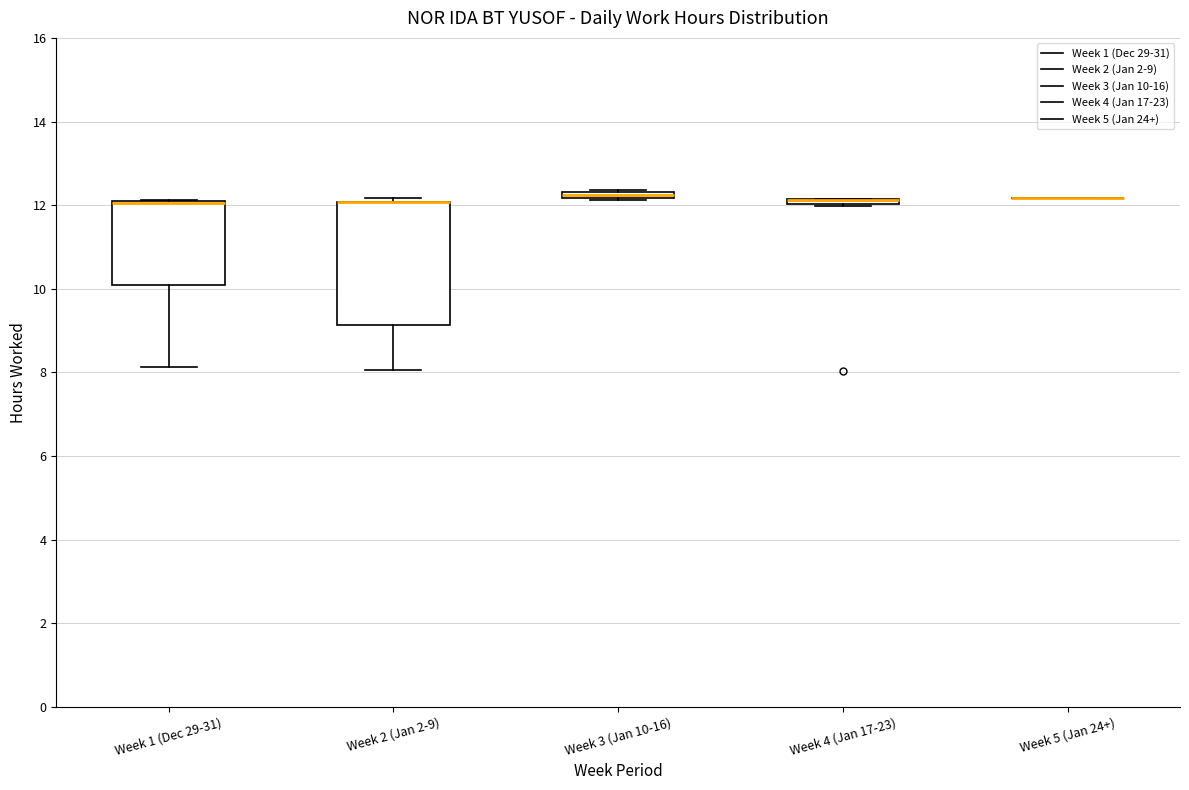

Where is the lower edge of the box for Week 1 (Dec 29-31) on the y-axis? The values are not printed on the chart, so give them approximately, as read against the axis.

10.2